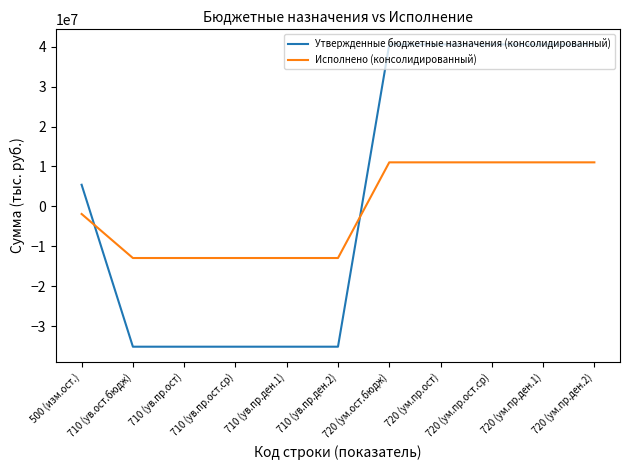

What is the difference between the second highest and minimum values in the Утвержденные бюджетные назначения (консолидированный) series?

75683700.0